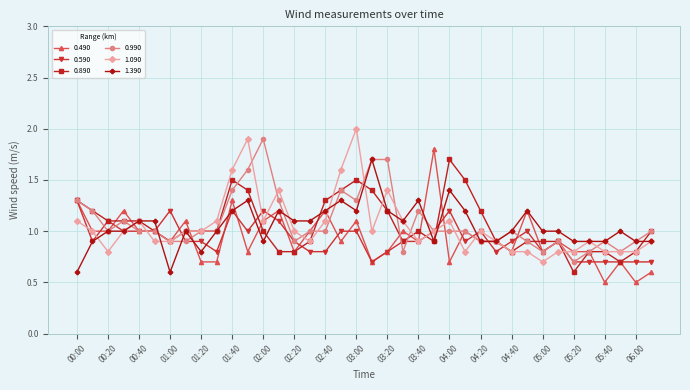

True or false: 1.390 has more than 0 interior local peaks.

True